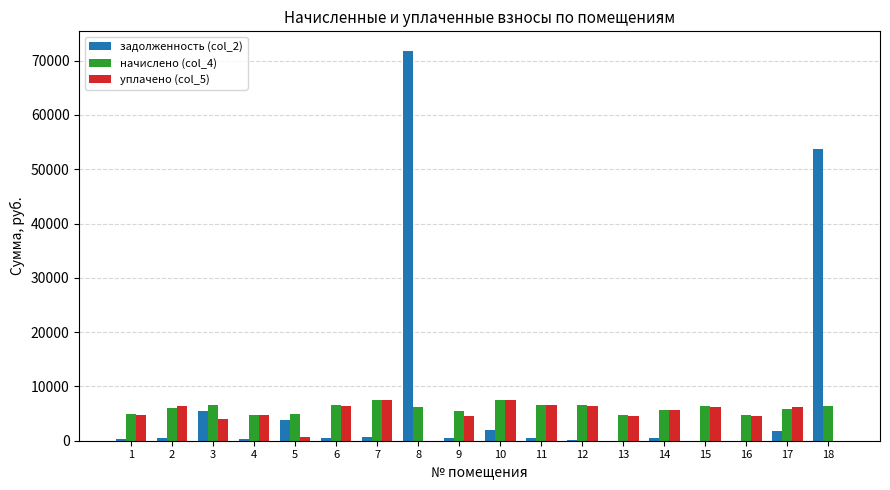

What value does the начислено (col_4) series have at 9?

5410.6